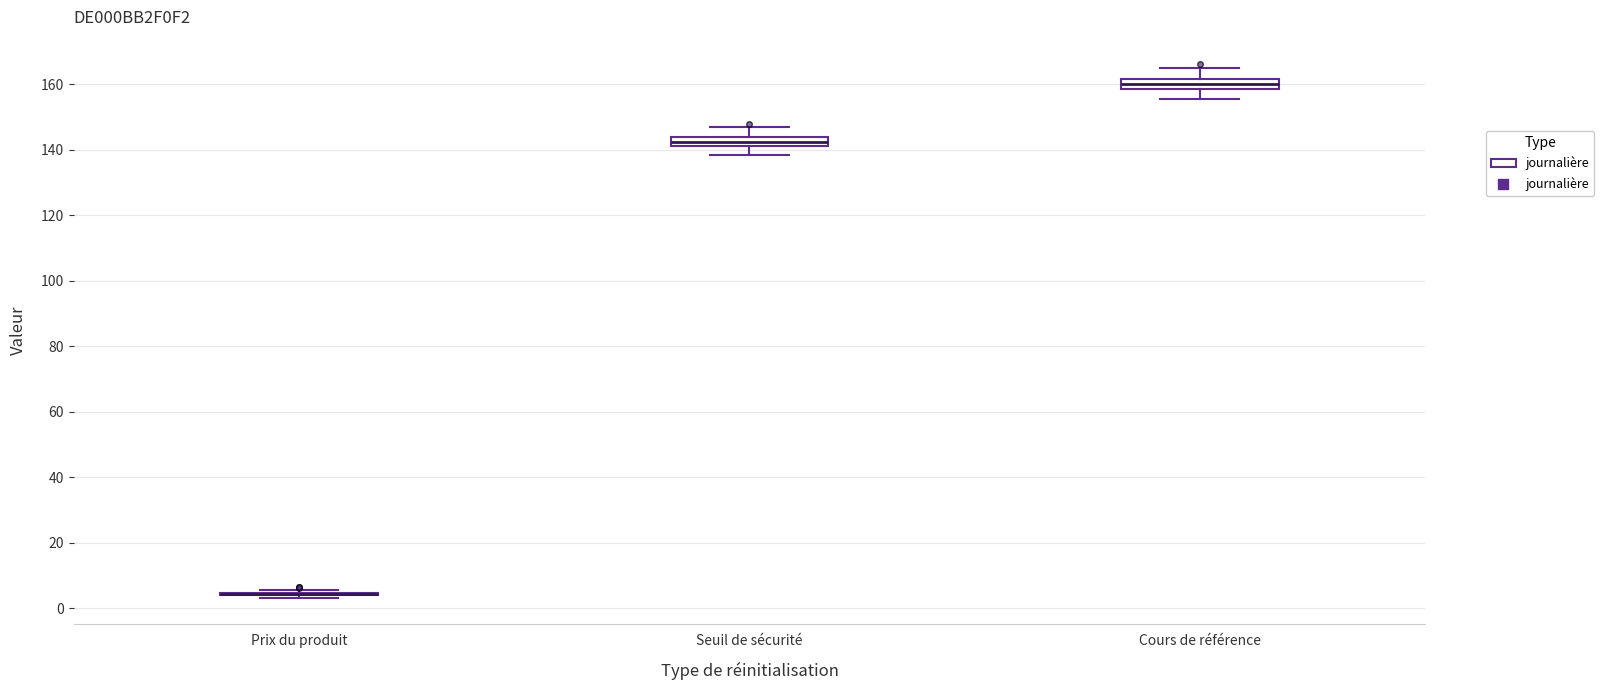

Where is the lower edge of the box for Cours de référence on the y-axis? The values are not printed on the chart, so give them approximately, as read against the axis.

158